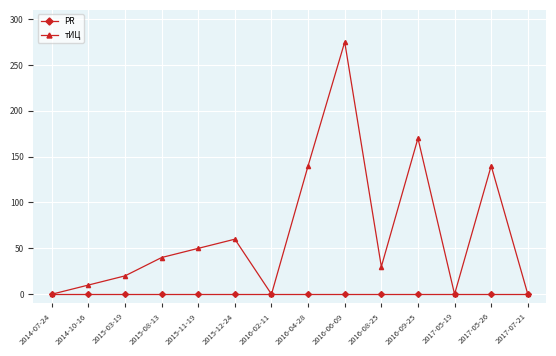

True or false: тИЦ has a value of -186 at 2014-07-24.

False